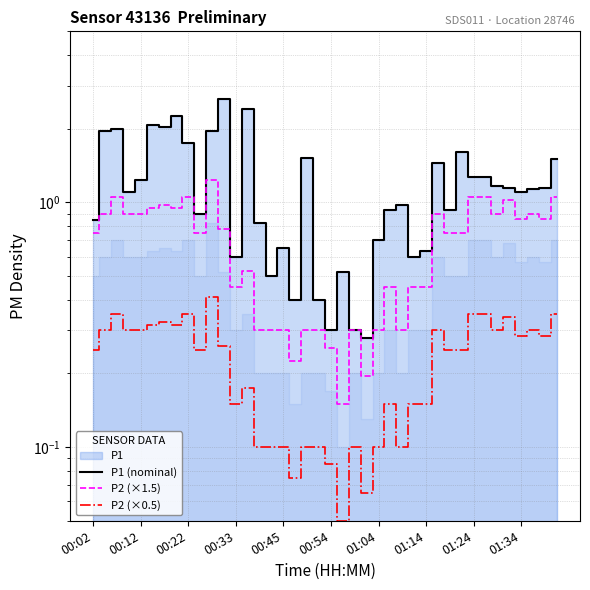

What is the smallest value displayed?

0.1